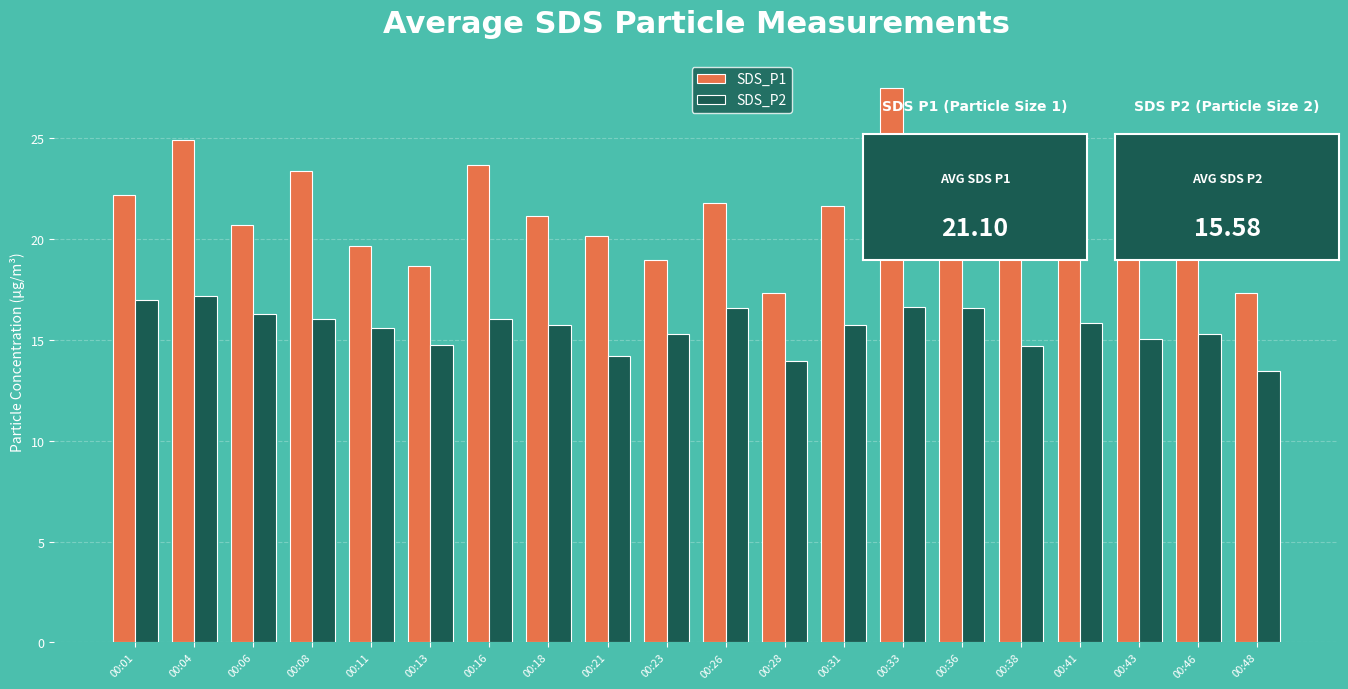

What is the greatest value displayed?

27.5